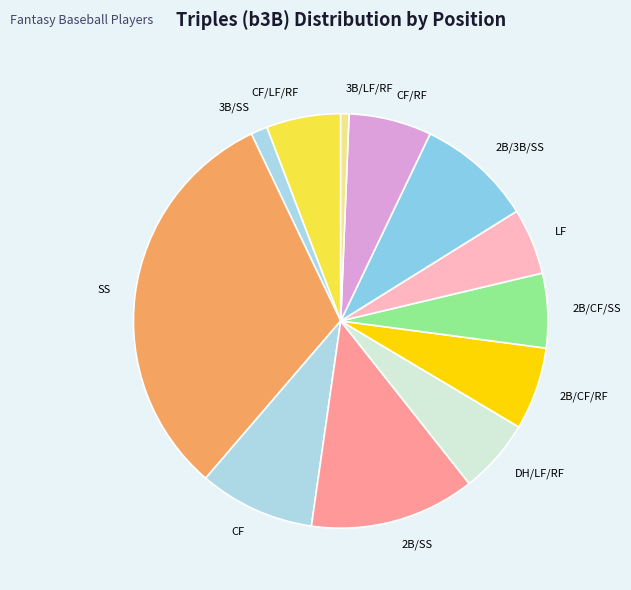

Which has a higher value, SS or 3B/LF/RF?

SS